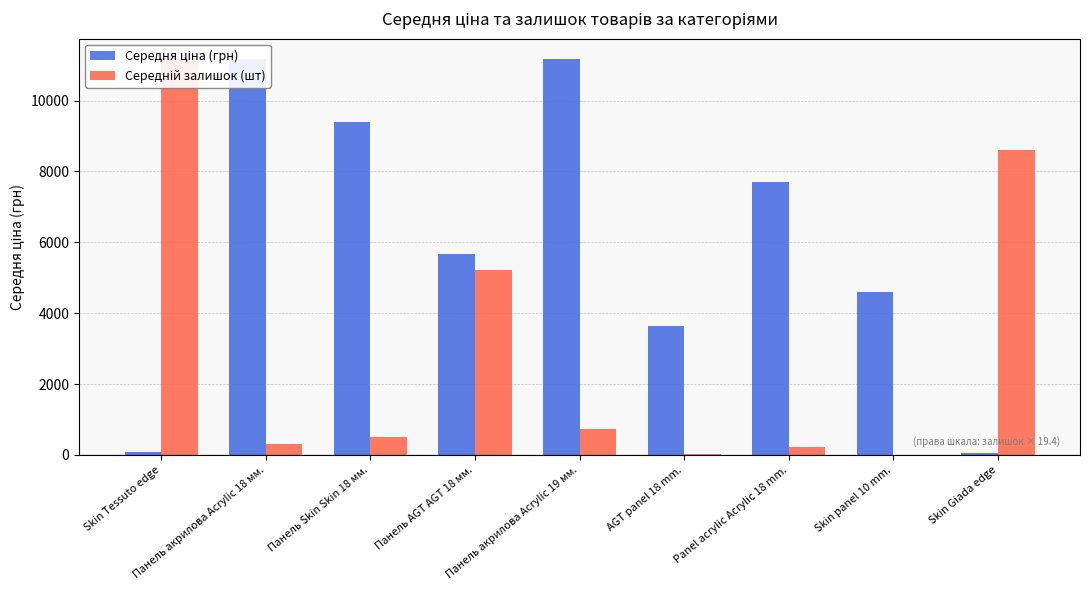

Which series has the largest total across all categories?

Середня ціна (грн)